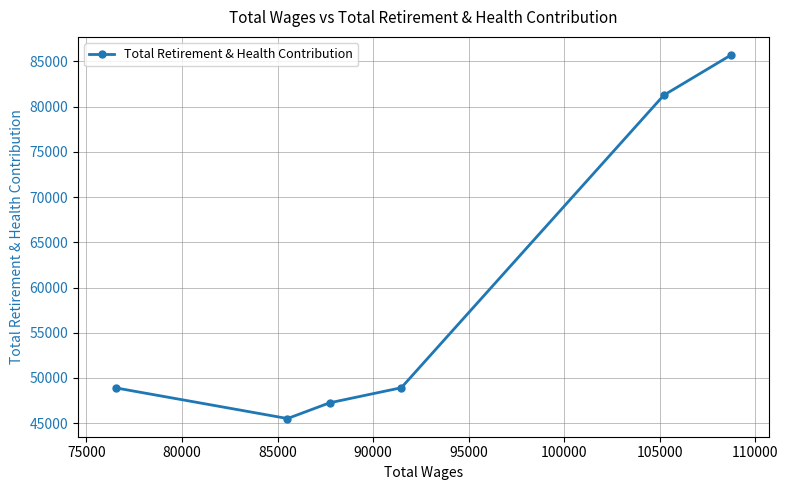

What is the sum of all values?

357545